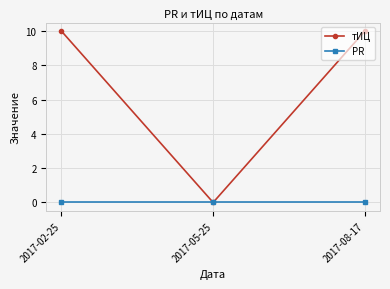

What is the value of the тИЦ point at the 3rd from the left?

10